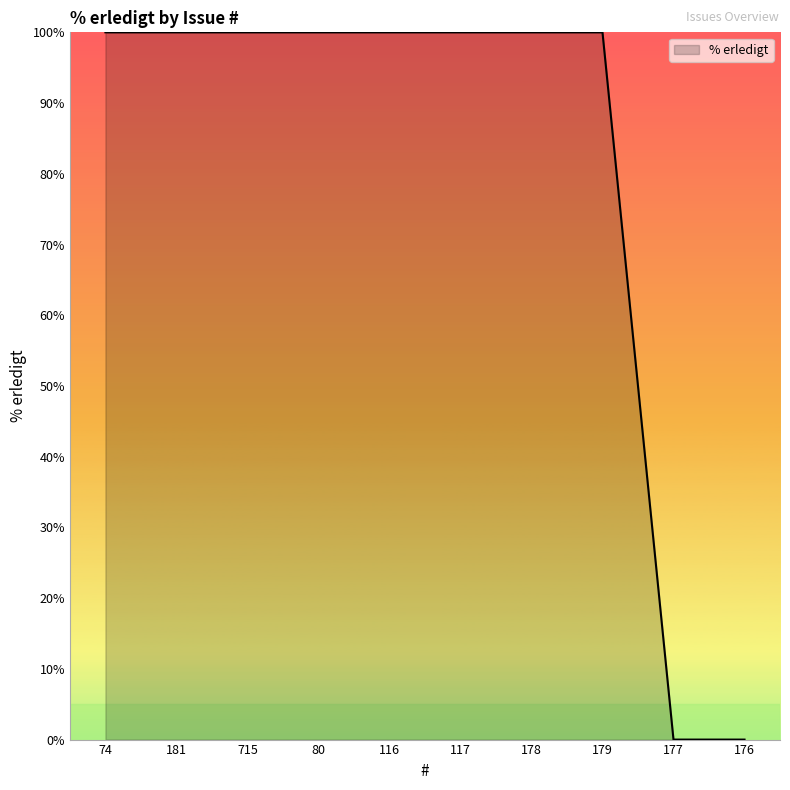

What is the sum of the values at 116 and 176?

100